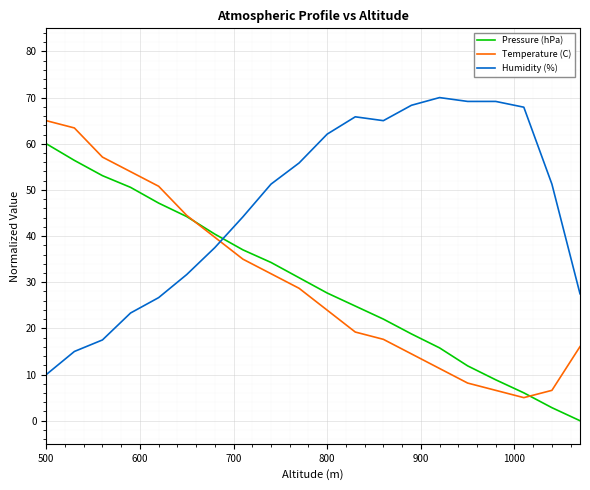

What is the difference between the maximum and minimum values in the Temperature (C) series?

60.0